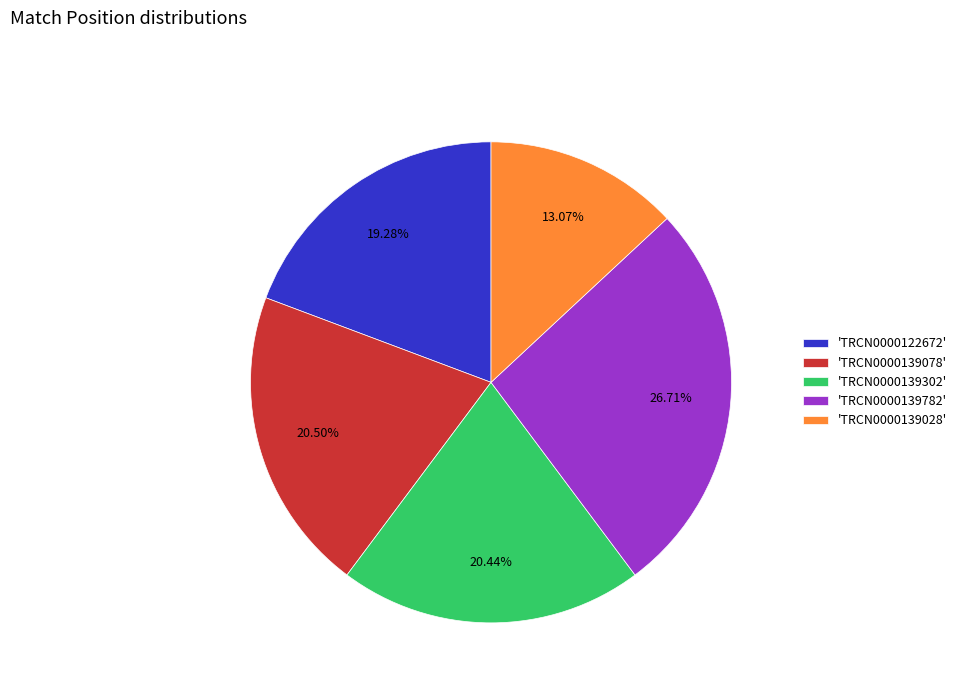

Which category has the biggest portion of the pie?

'TRCN0000139782'